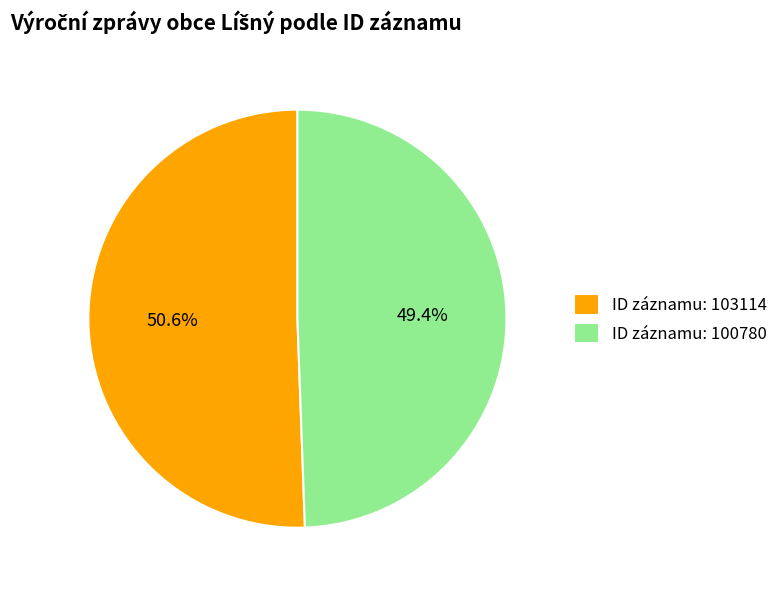

To the nearest percent, what is the average slice percentage?

50%